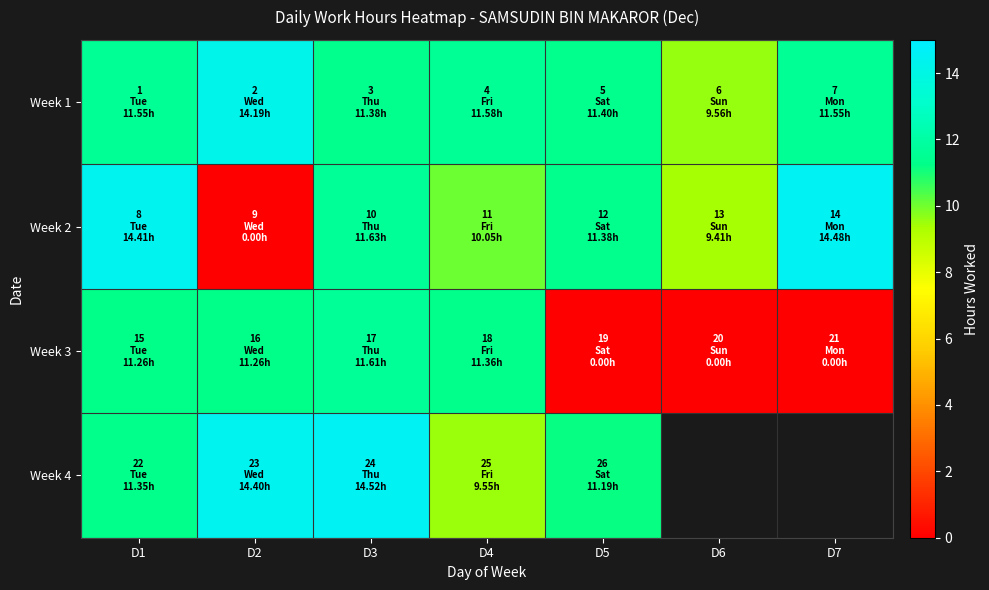

Which series changed the most between D4 and D6?

Week 3